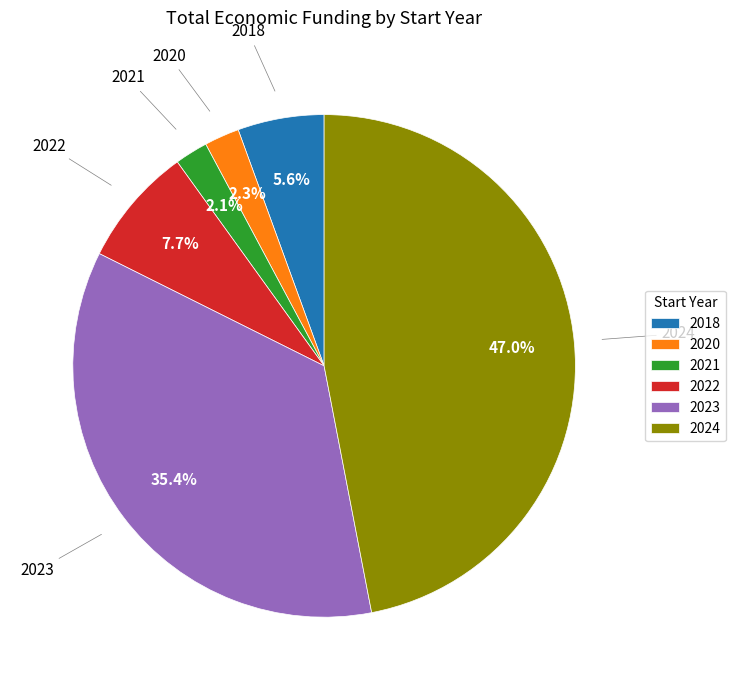

Between 2022 and 2024, which is larger?

2024